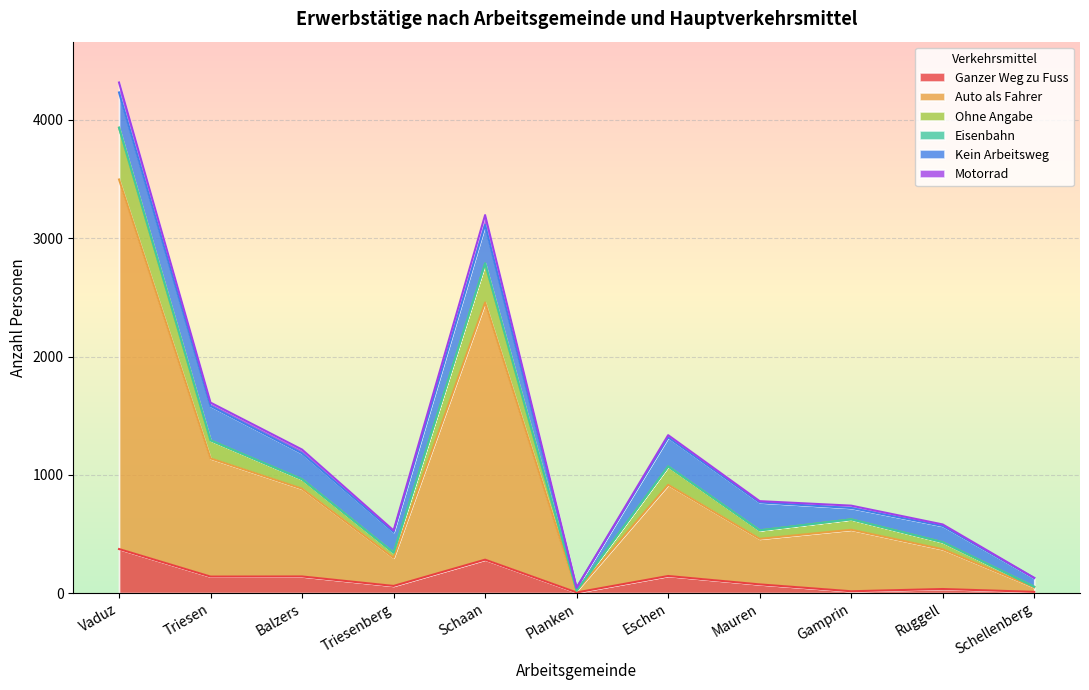

What is the smallest value displayed?

5